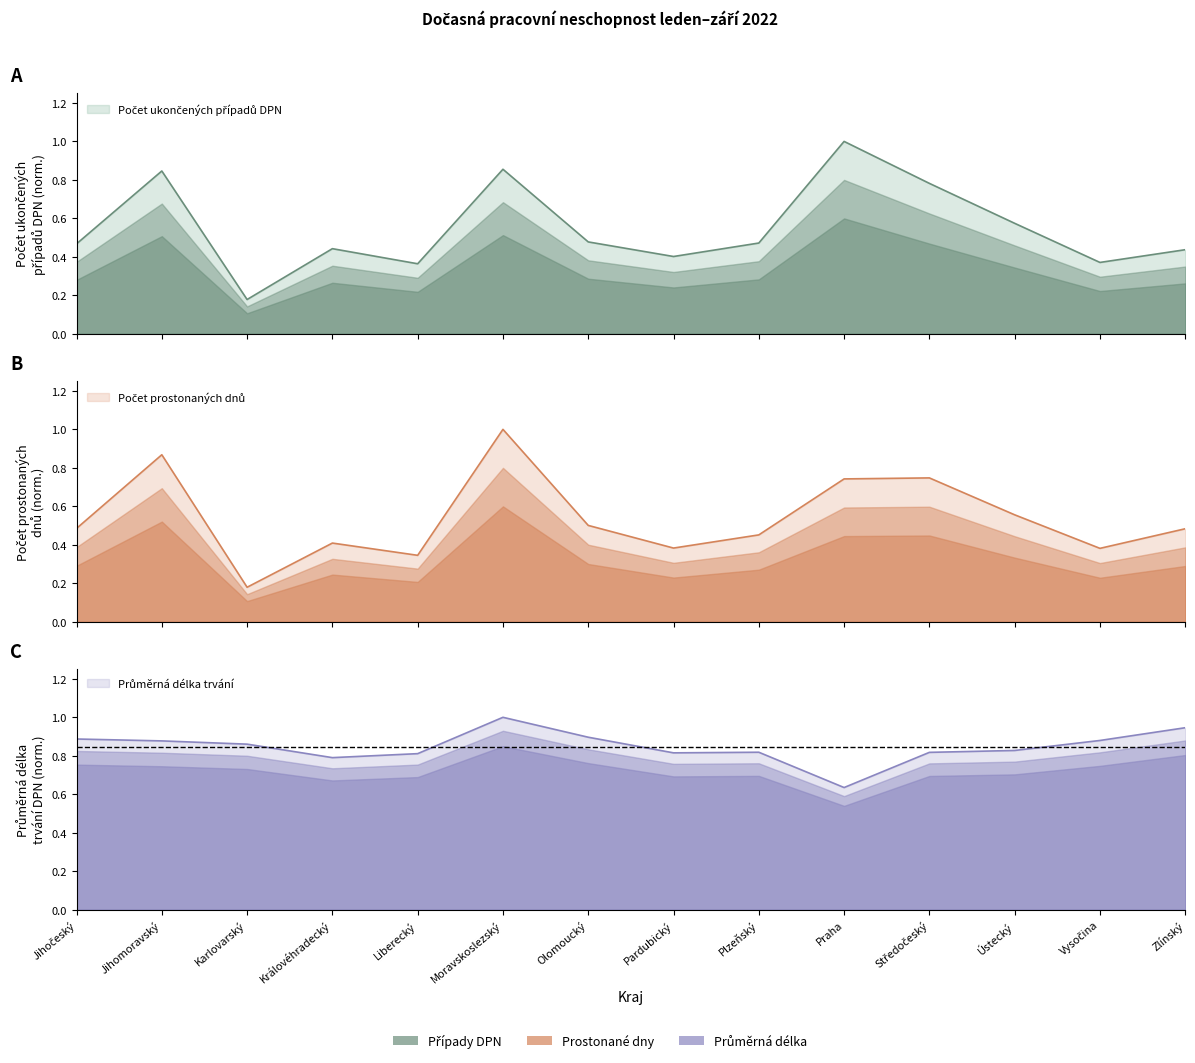

Which series has the widest spread of values?

Počet ukončených případů DPN